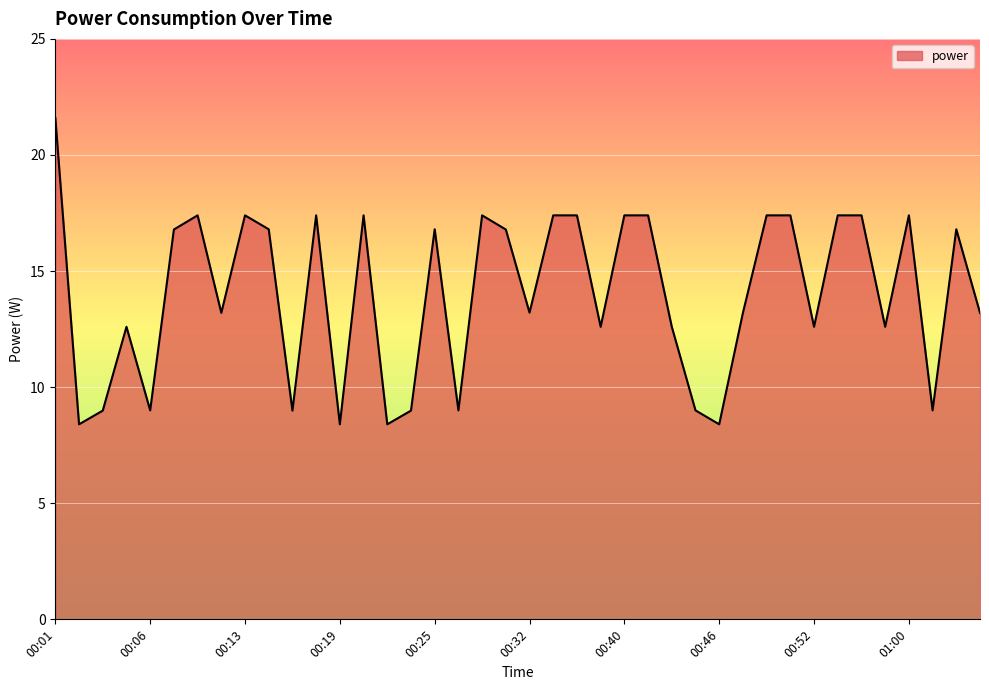

True or false: there are more than 0 points higher than both neighbors.

True